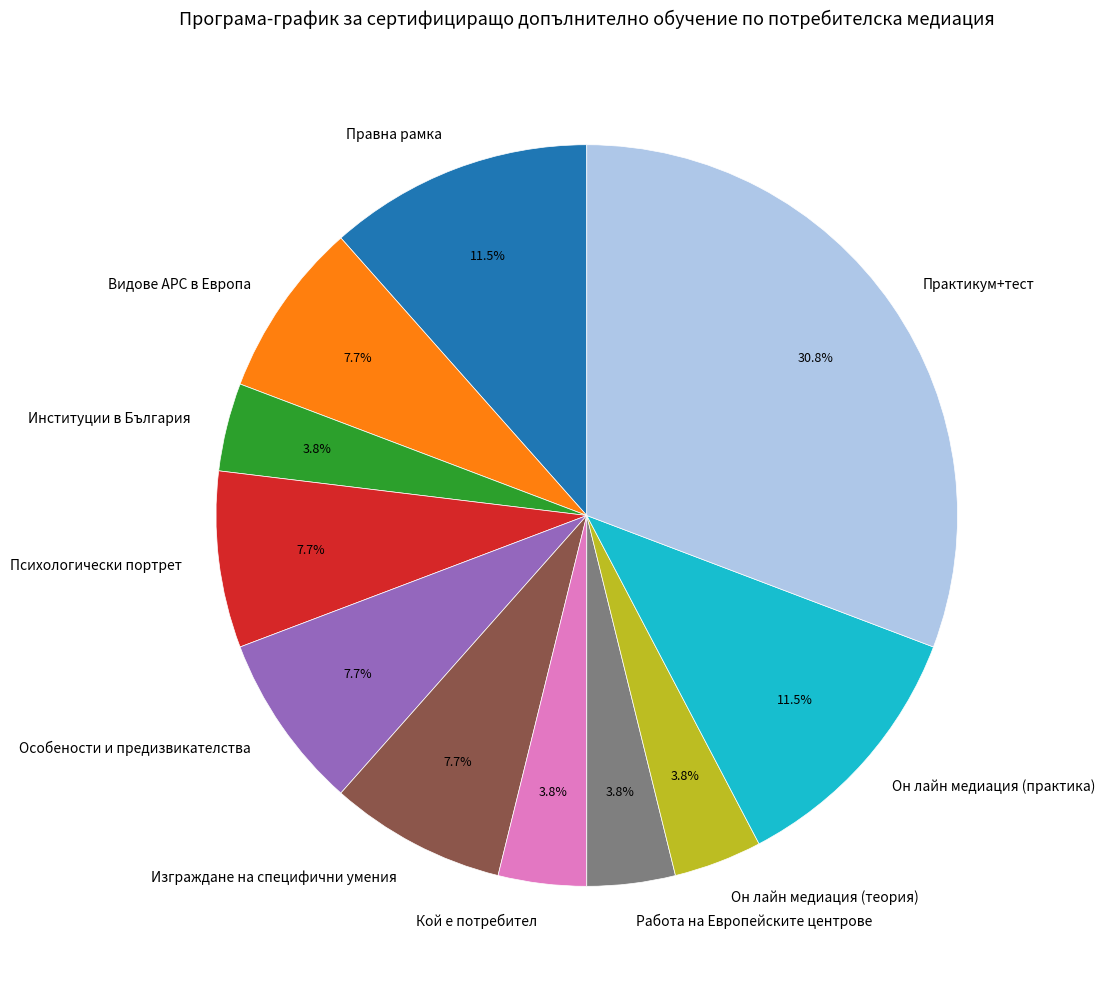

Which slice is the largest?

Практикум+тест